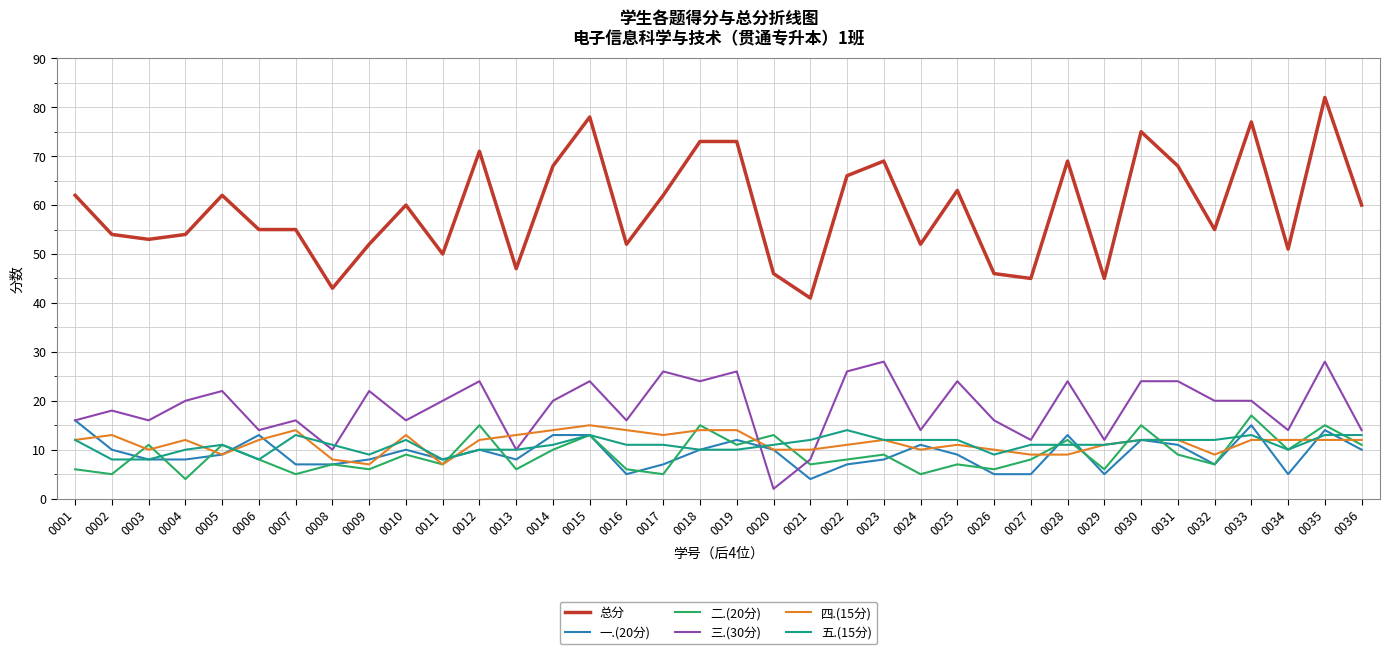

Reading right to left, extract all data points from this chart.

总分: 60	82	51	77	55	68	75	45	69	45	46	63	52	69	66	41	46	73	73	62	52	78	68	47	71	50	60	52	43	55	55	62	54	53	54	62
一.(20分): 10	14	5	15	7	11	12	5	13	5	5	9	11	8	7	4	10	12	10	7	5	13	13	8	10	8	10	8	7	7	13	9	8	8	10	16
二.(20分): 11	15	10	17	7	9	15	6	12	8	6	7	5	9	8	7	13	11	15	5	6	13	10	6	15	7	9	6	7	5	8	11	4	11	5	6
三.(30分): 14	28	14	20	20	24	24	12	24	12	16	24	14	28	26	8	2	26	24	26	16	24	20	10	24	20	16	22	10	16	14	22	20	16	18	16
四.(15分): 12	12	12	12	9	12	12	11	9	9	10	11	10	12	11	10	10	14	14	13	14	15	14	13	12	7	13	7	8	14	12	9	12	10	13	12
五.(15分): 13	13	10	13	12	12	12	11	11	11	9	12	12	12	14	12	11	10	10	11	11	13	11	10	10	8	12	9	11	13	8	11	10	8	8	12